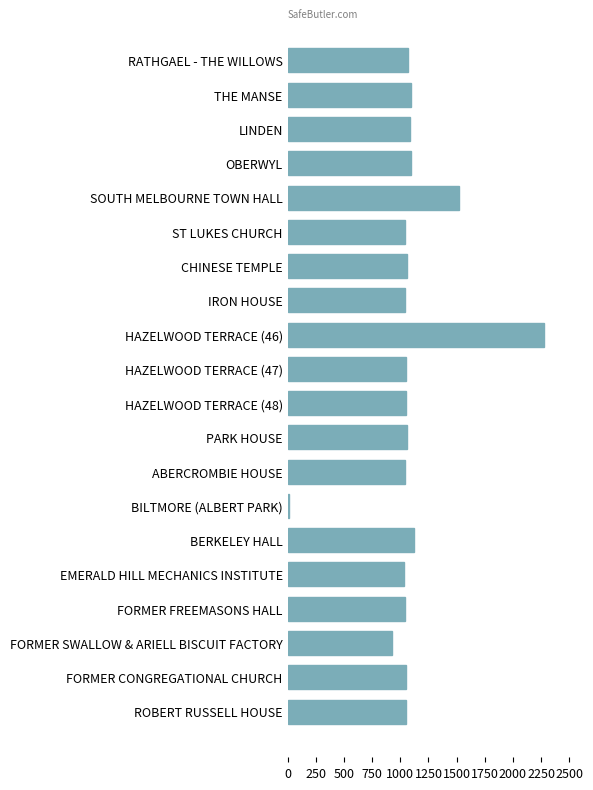

What is the difference between the maximum and minimum values?

2263